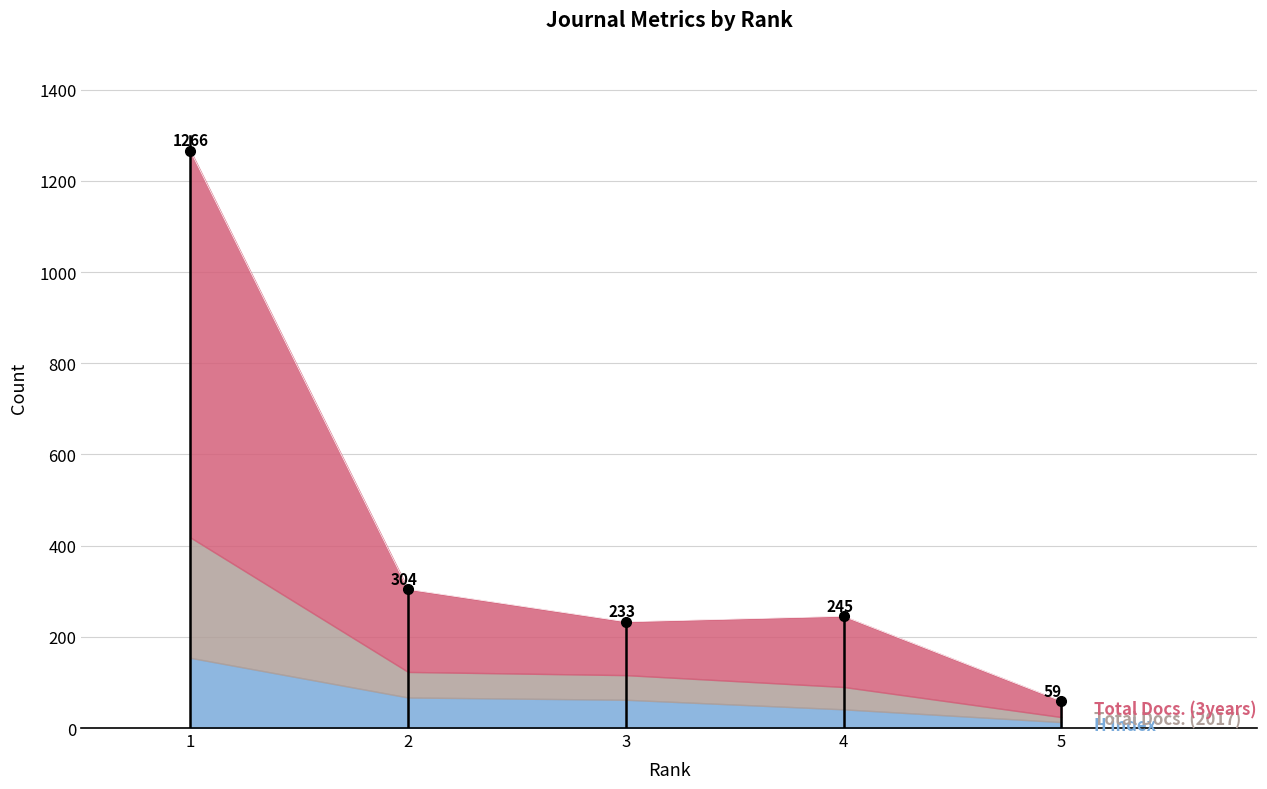

At which category is the sum across all series the highest?

1